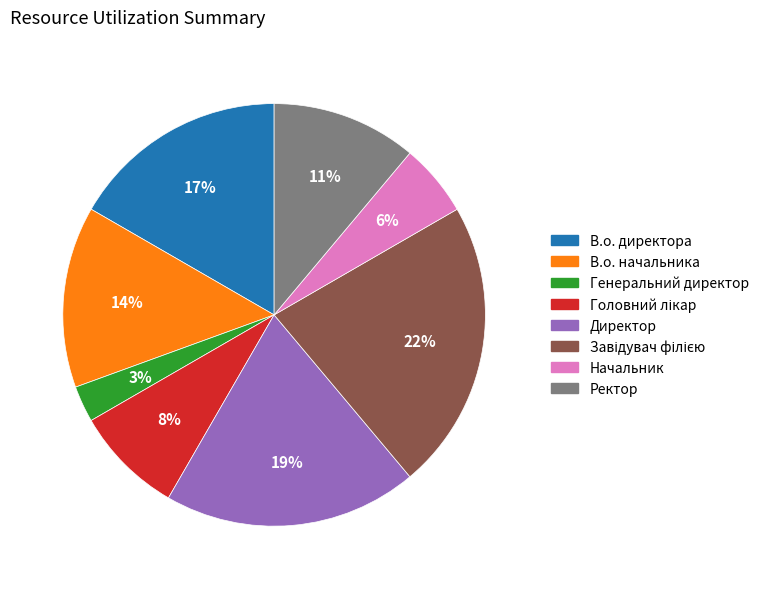

What percentage is the Генеральний директор slice, to the nearest percent?

3%